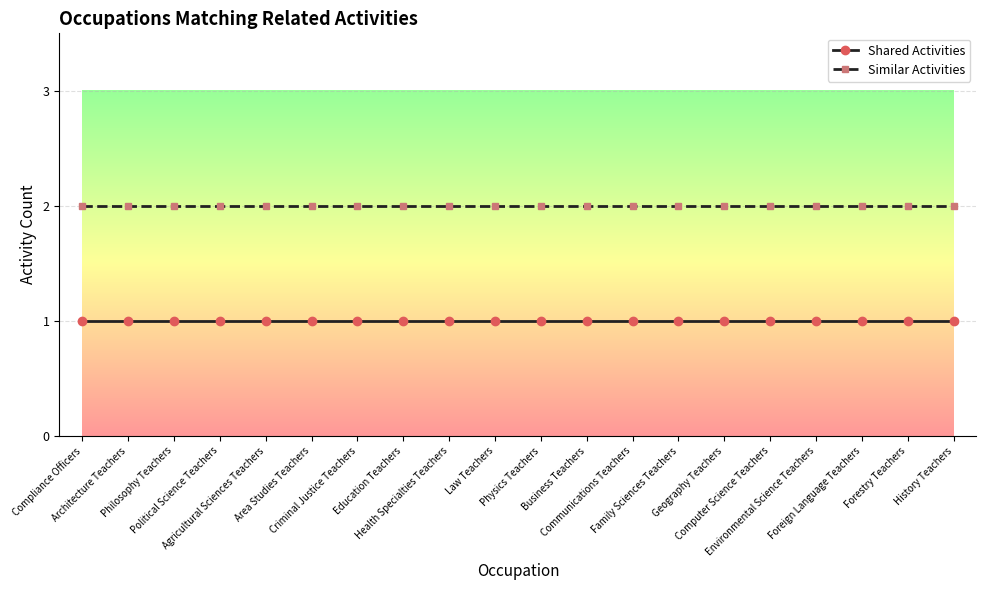

What are all the series names shown in the legend?

Shared Activities, Similar Activities